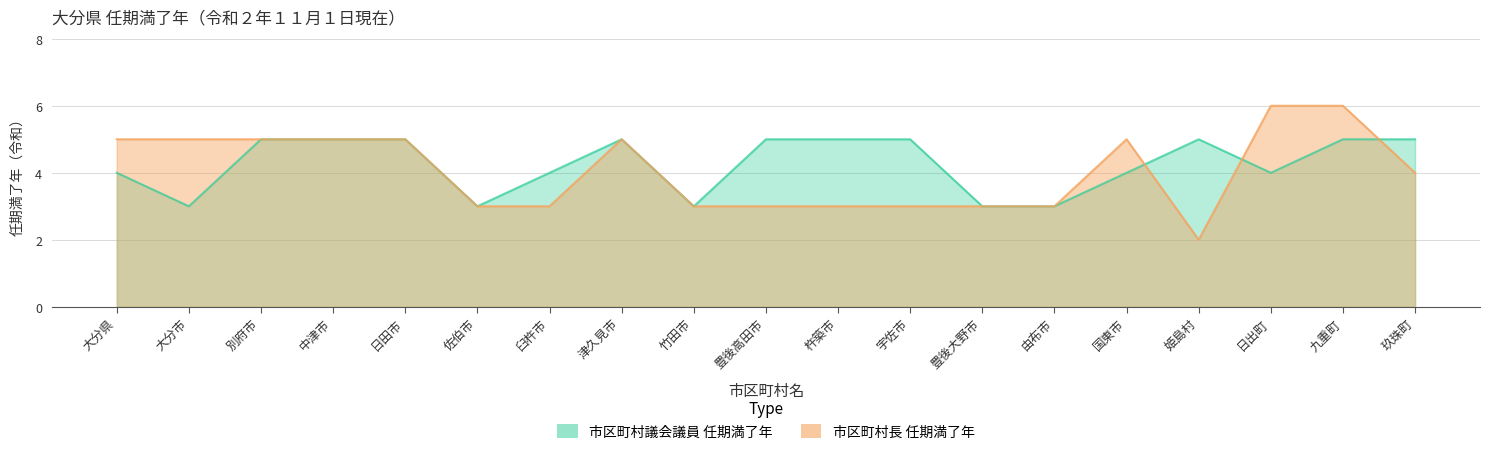

Count the number of data series in this chart.

2